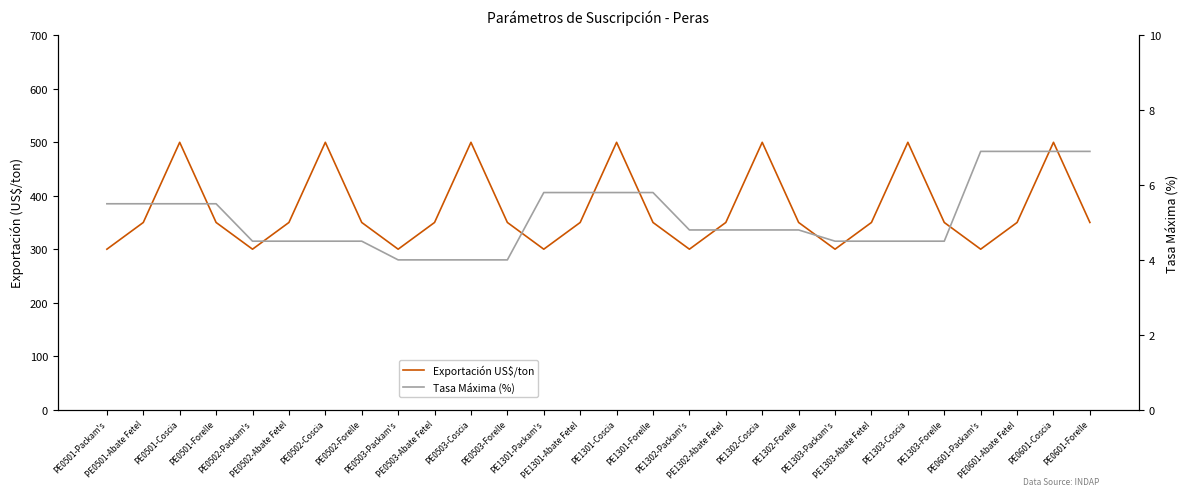

Is it true that Exportación US$/ton equals 350.0 at PE1302-Abate Fetel?

True